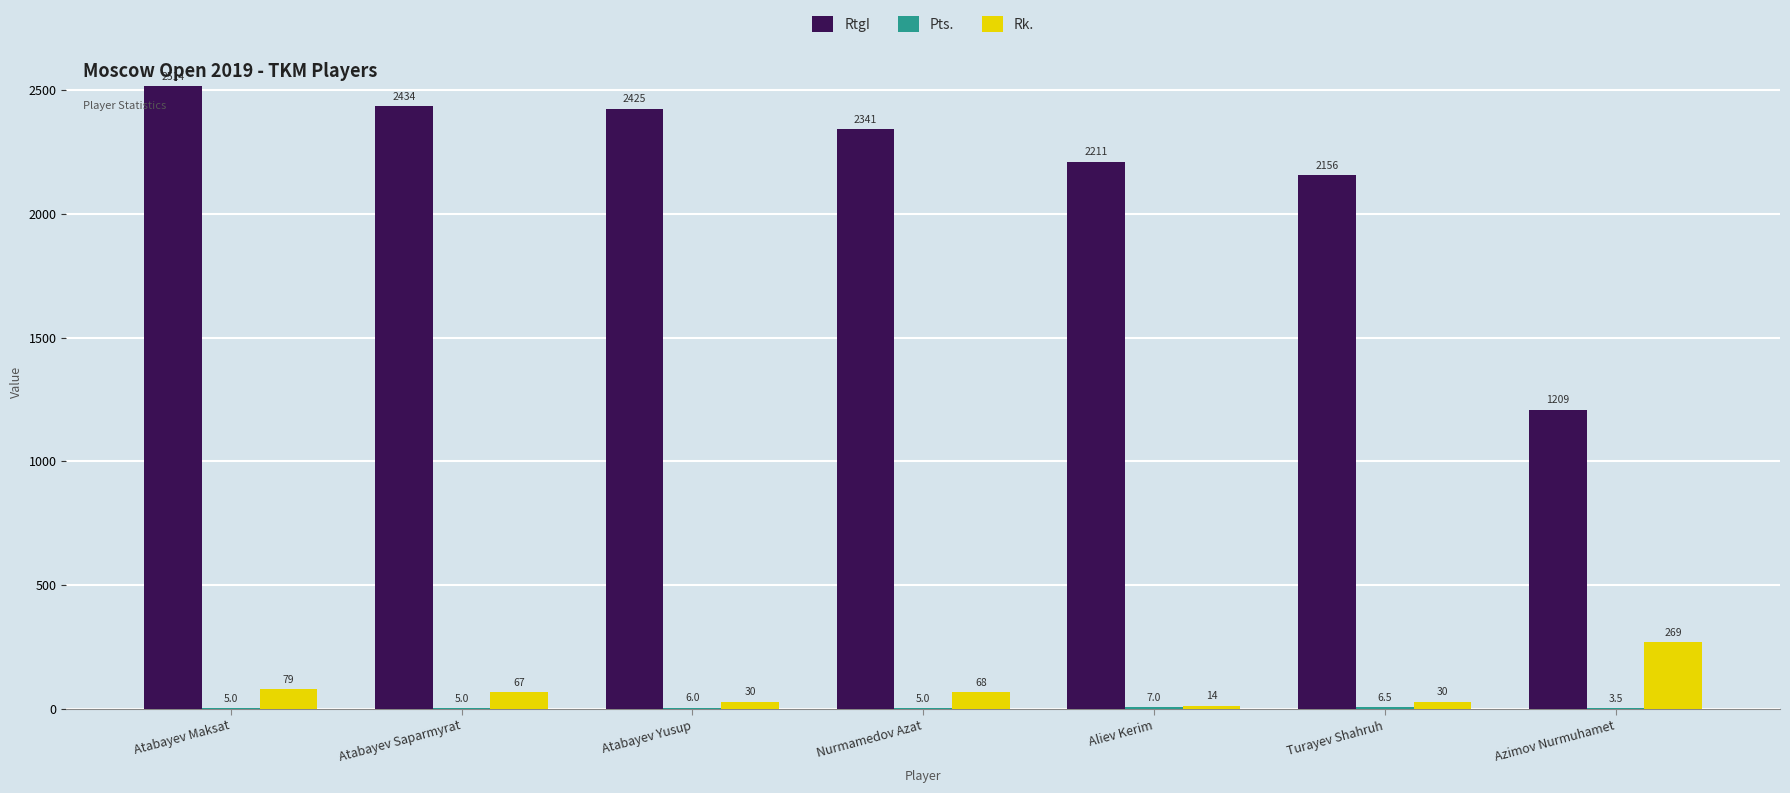

How many groups of bars are there?

7